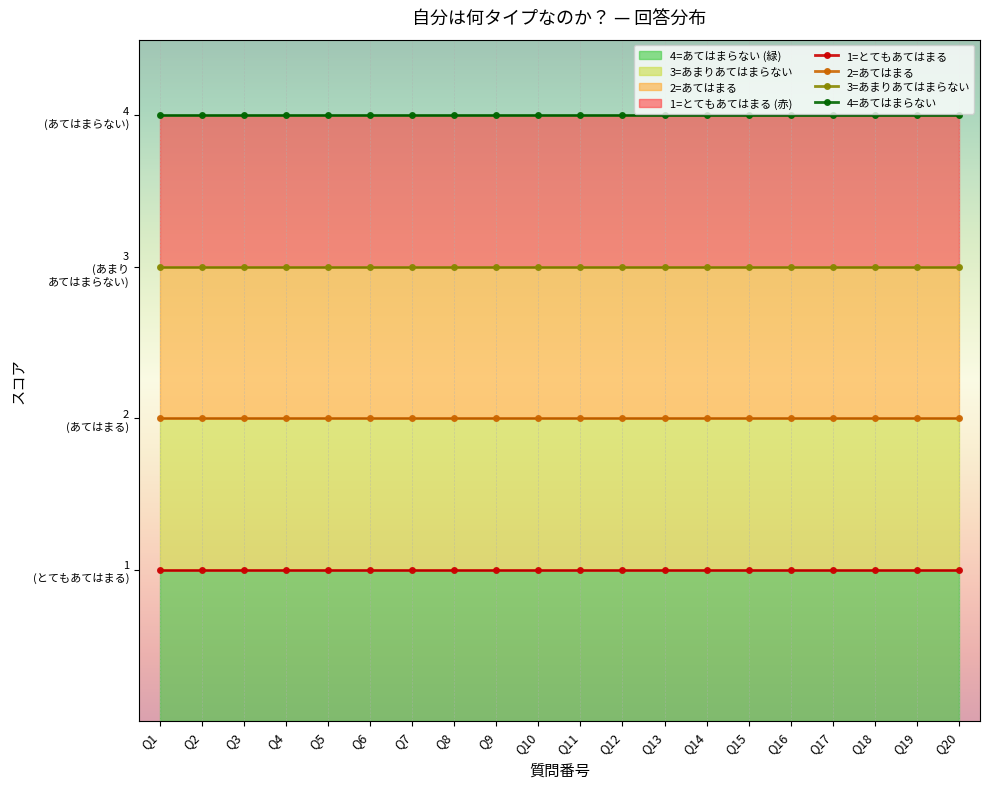

What is the smallest value displayed?

1